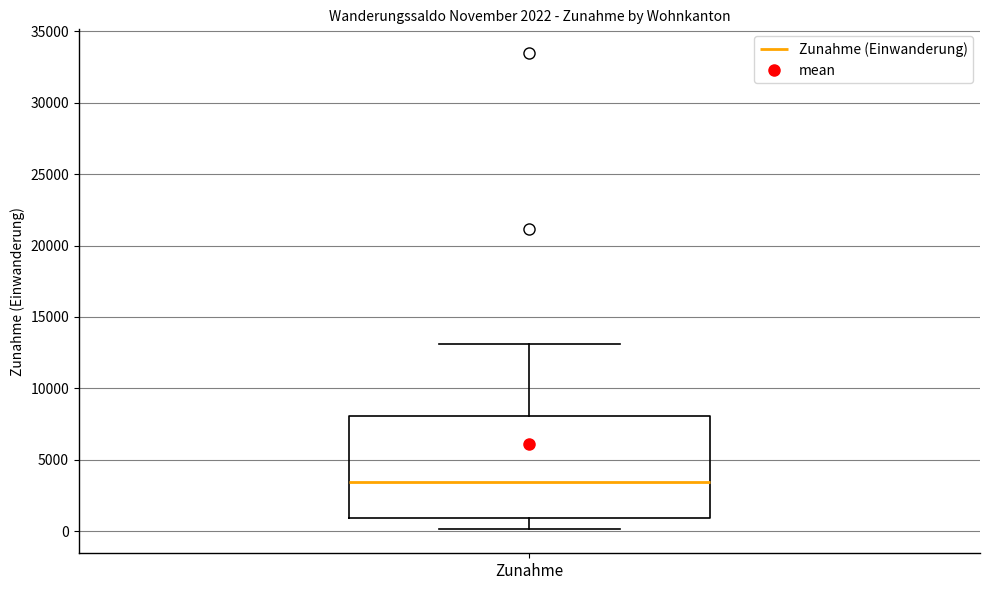

Read this box plot against the y-axis: the position of the median line, the range covered by the box, and the ends of both whiskers. The values are not printed on the chart, so give them approximately, as read against the axis.

median 3500, box 1000 to 8000, whiskers 0 to 13000